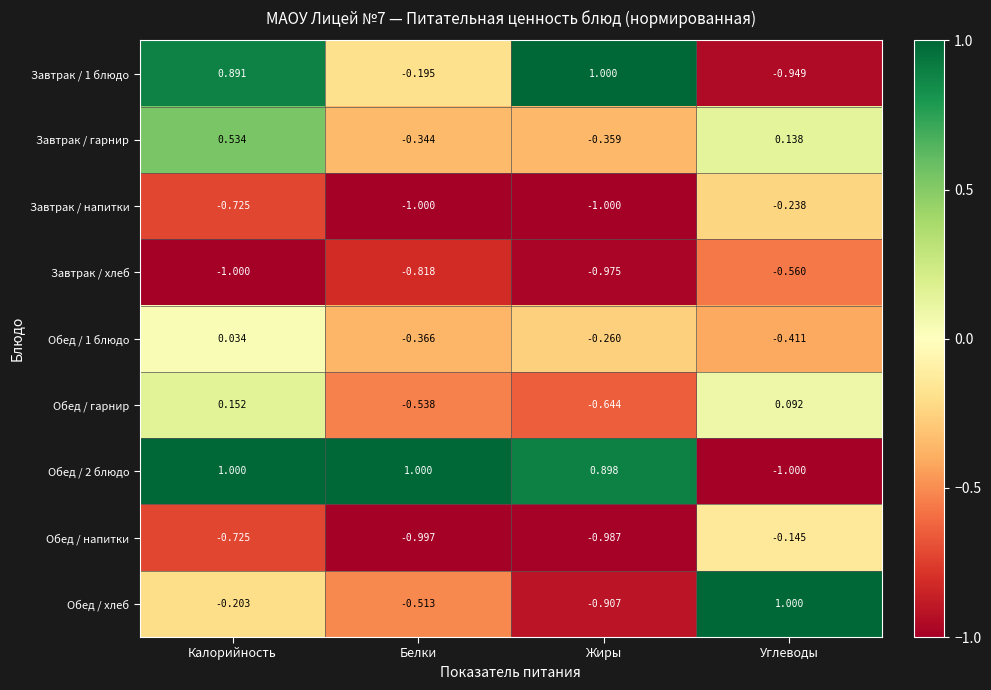

Between Калорийность and Жиры, which series saw the biggest shift?

Завтрак / гарнир